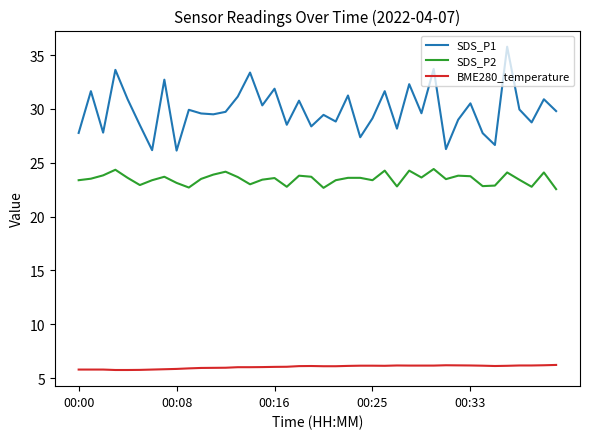

What is the smallest value displayed?

5.8